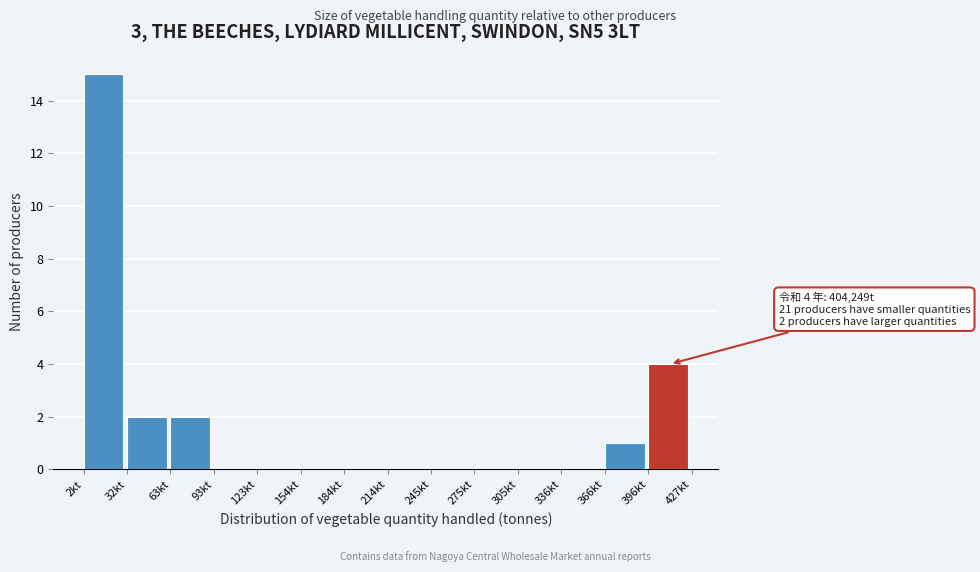

Which category has the highest value across all series?

2kt